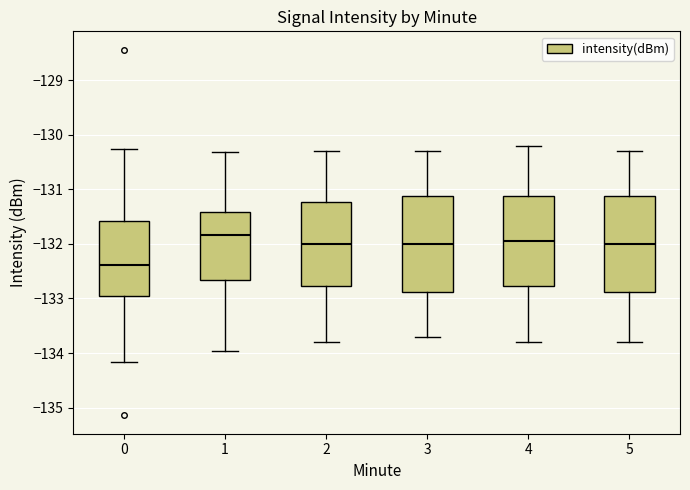

Where is the lower edge of the box at x = 0 on the y-axis? The values are not printed on the chart, so give them approximately, as read against the axis.

-133.0